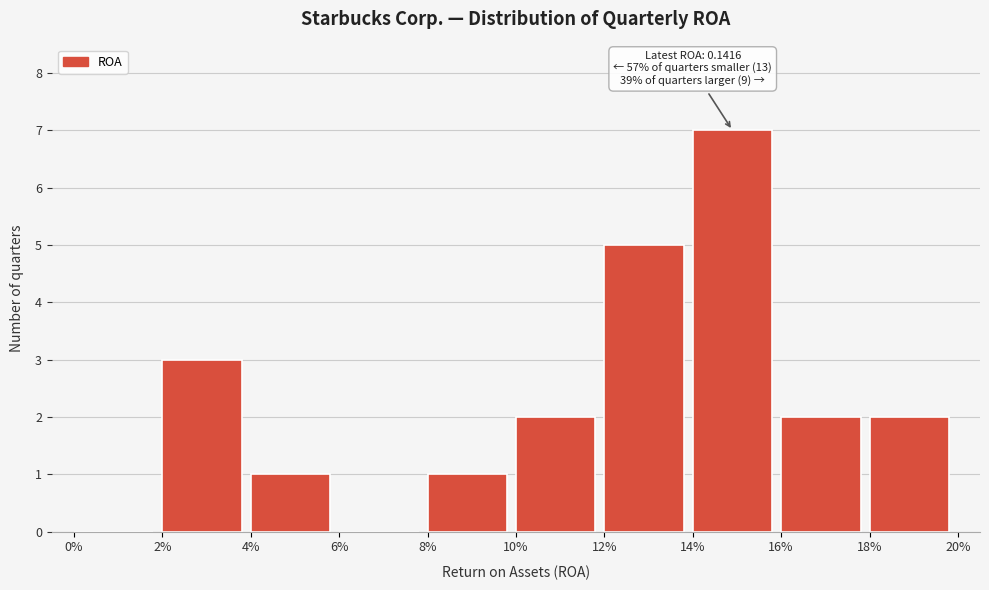

Reading right to left, what are all the values shown in this chart?

18%=2	16%=2	14%=7	12%=5	10%=2	8%=1	6%=0	4%=1	2%=3	0%=0